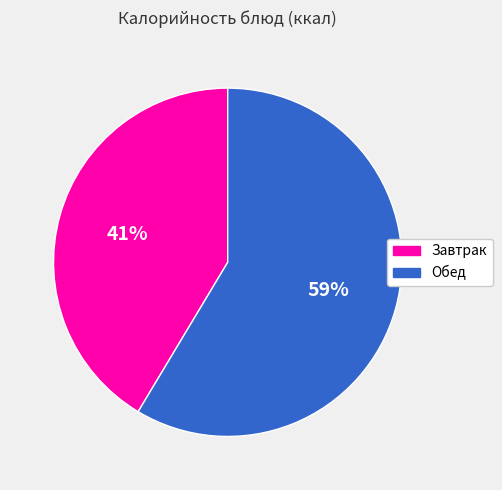

Does any single category account for the majority?

Yes